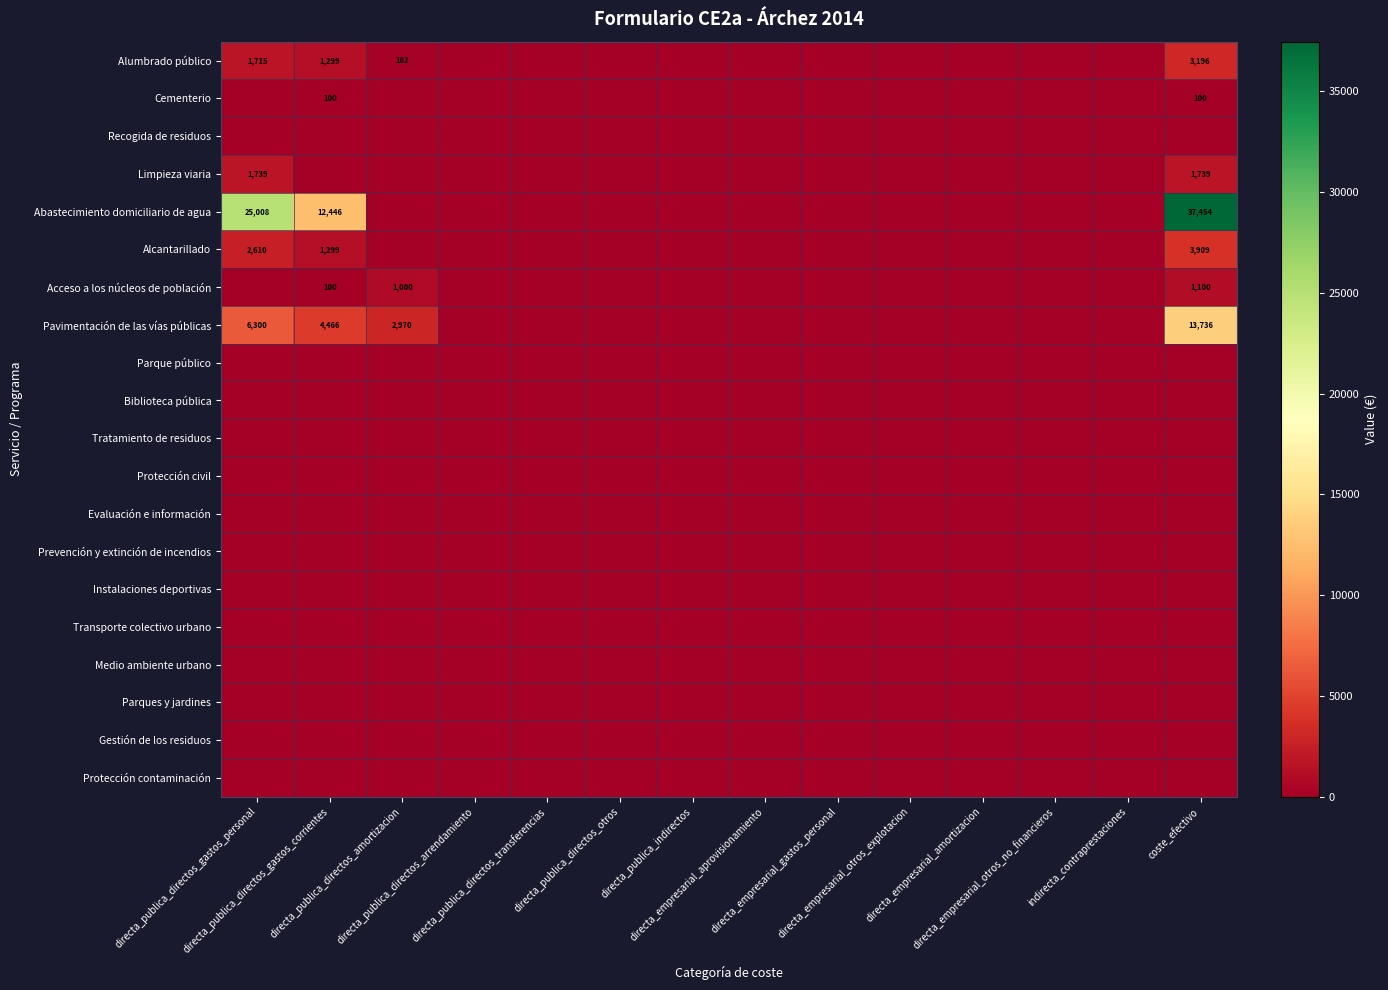

What is the maximum value for Pavimentación de las vías públicas?

13736.4